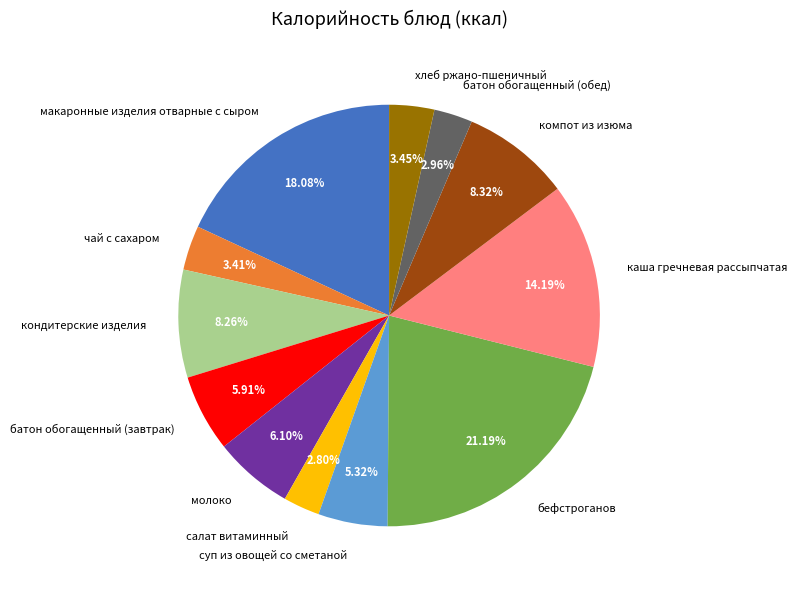

Is it true that каша гречневая рассыпчатая is 14% of the pie?

True